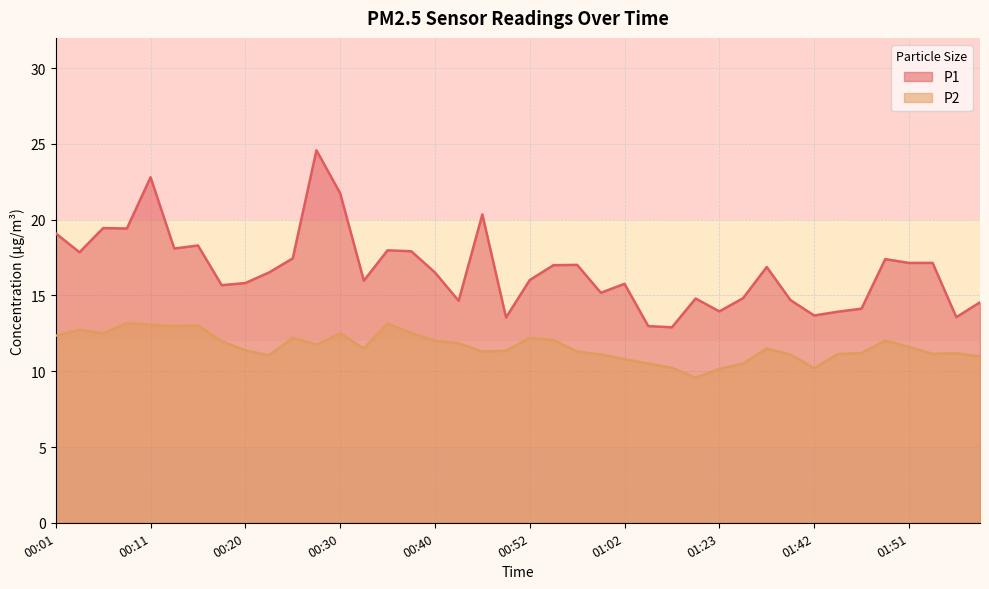

Is it true that P2 equals 11.8 at 00:42?

True